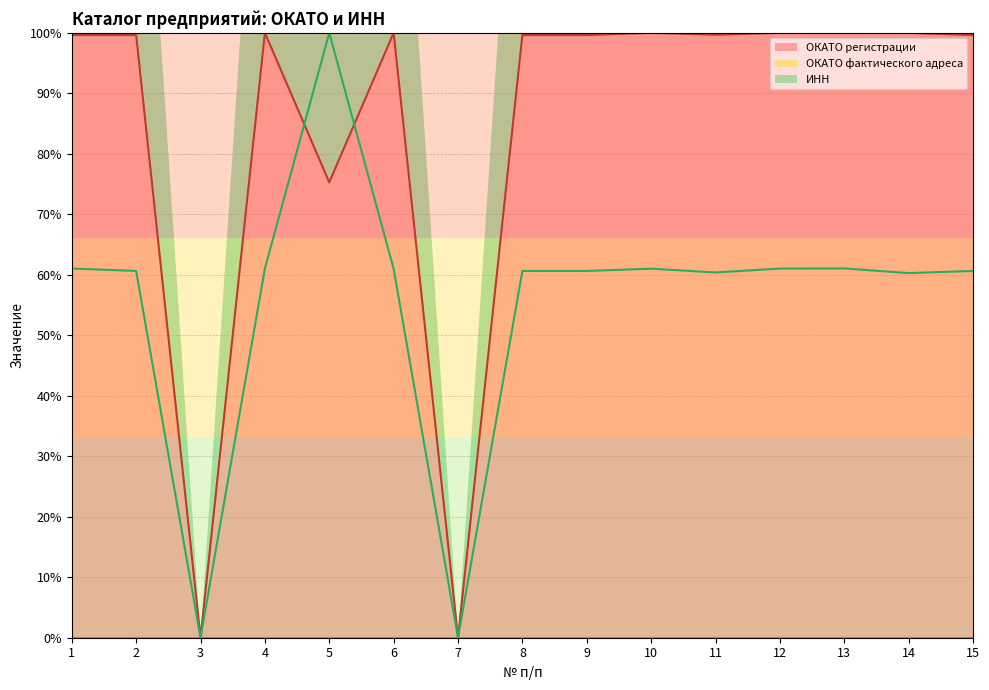

Is the value of ОКАТО регистрации at 2 greater than the value of ИНН at 3?

Yes